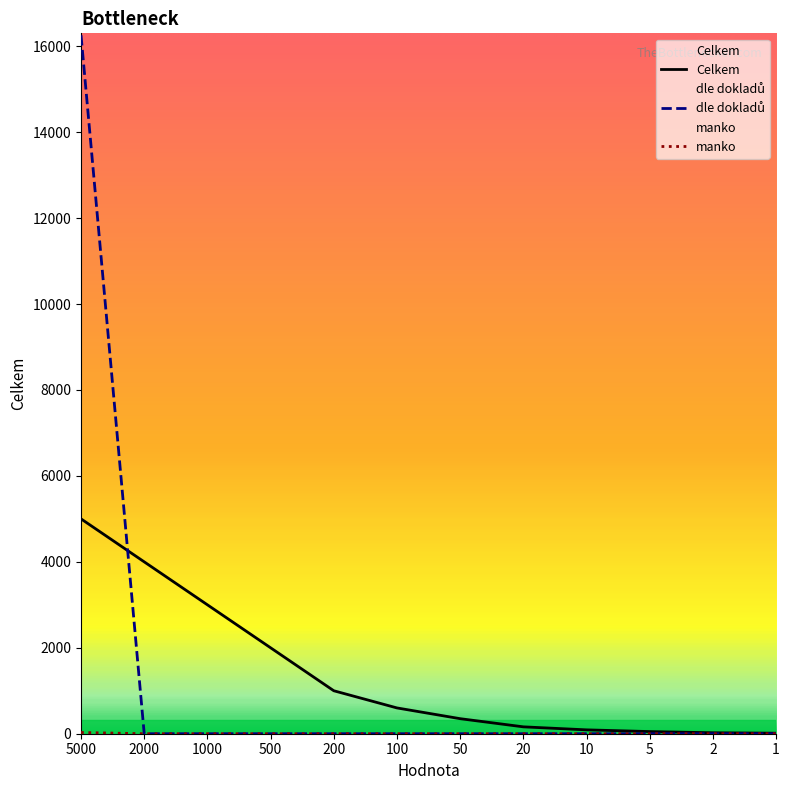

What are all the series names shown in the legend?

Celkem, dle dokladů, manko